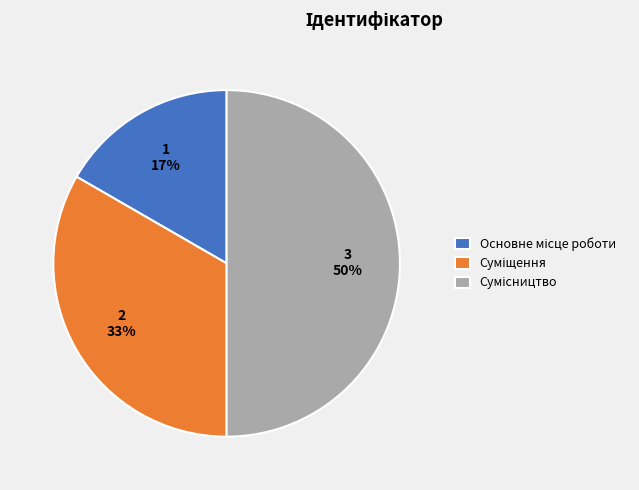

To the nearest percent, what is the difference between the largest and smallest slice percentages?

33%